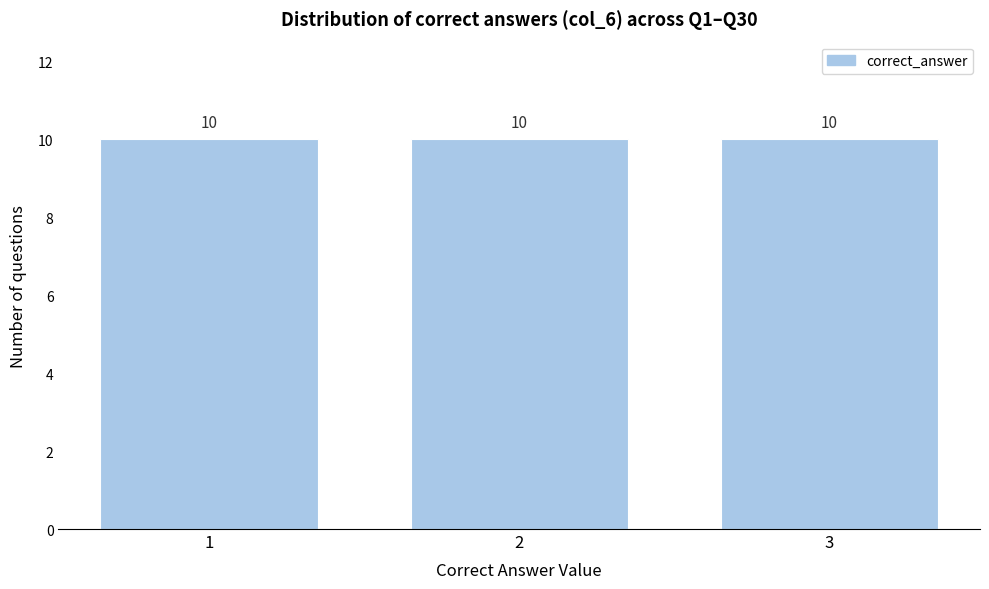

Reading left to right, transcribe this chart: for each bar, give the range it covers on the x-axis and its height.

0.5 to 1.5: 10
1.5 to 2.5: 10
2.5 to 3.5: 10